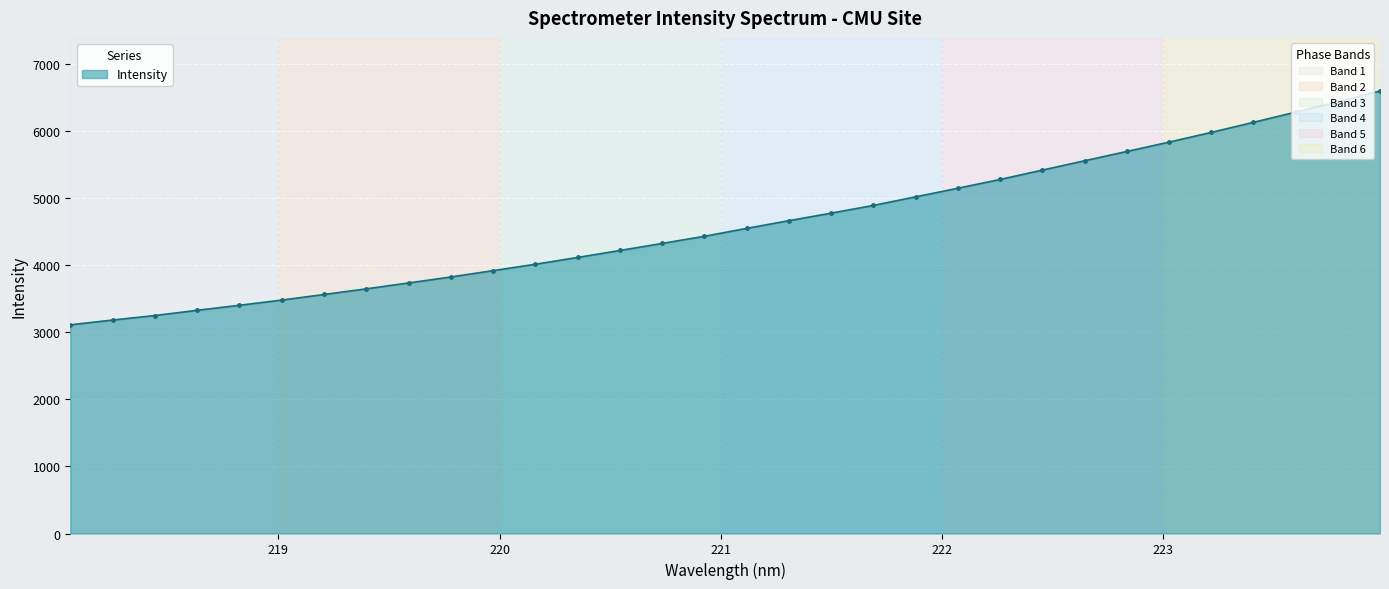

What is the sum of all values?

147786.6